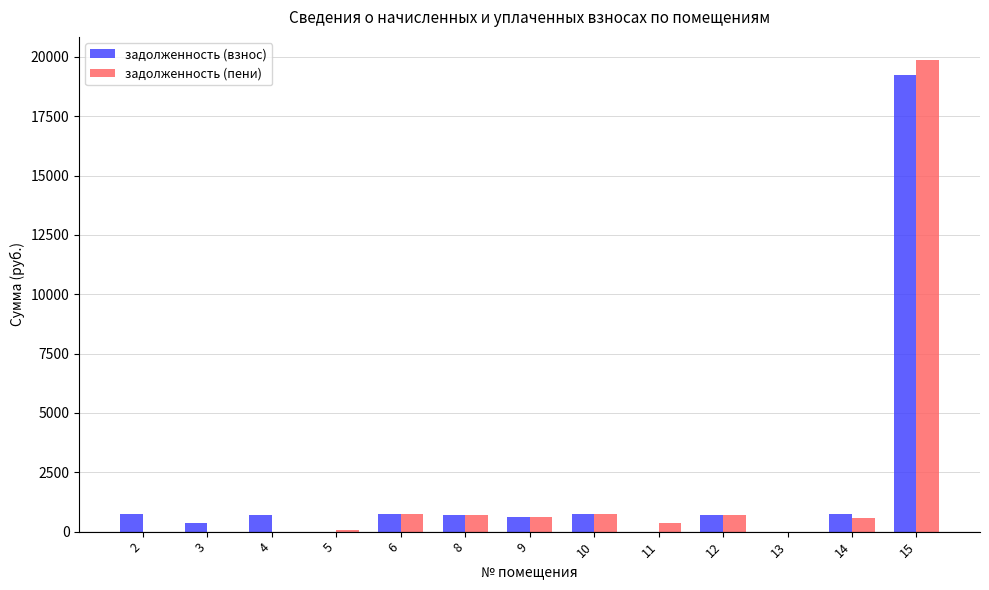

Which category has the highest value across all series?

15